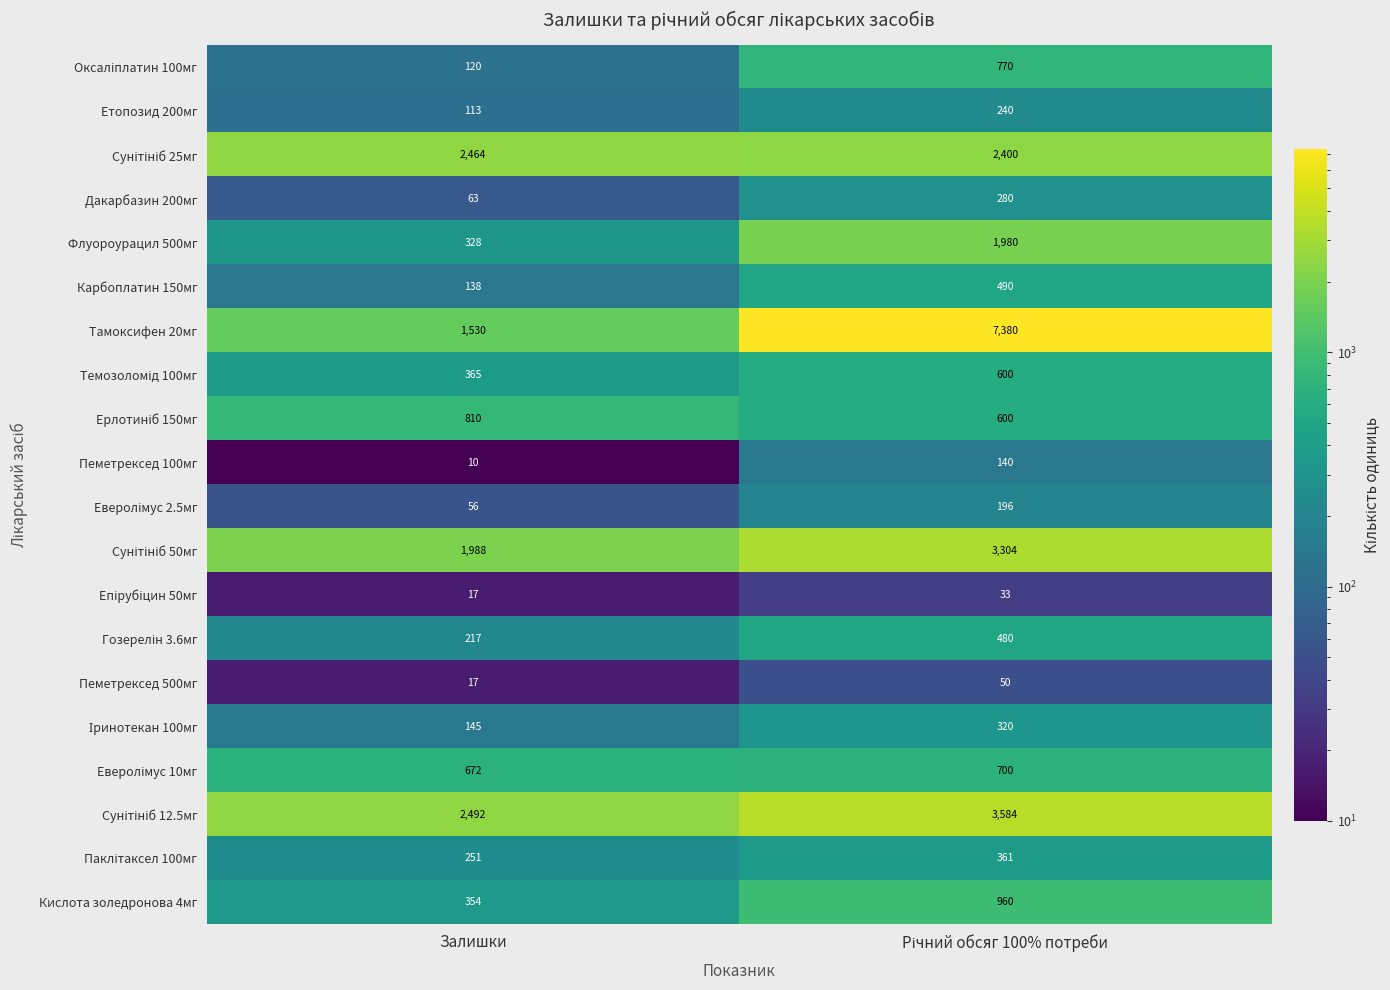

What is the spread (max minus min) of values at Залишки?

2482